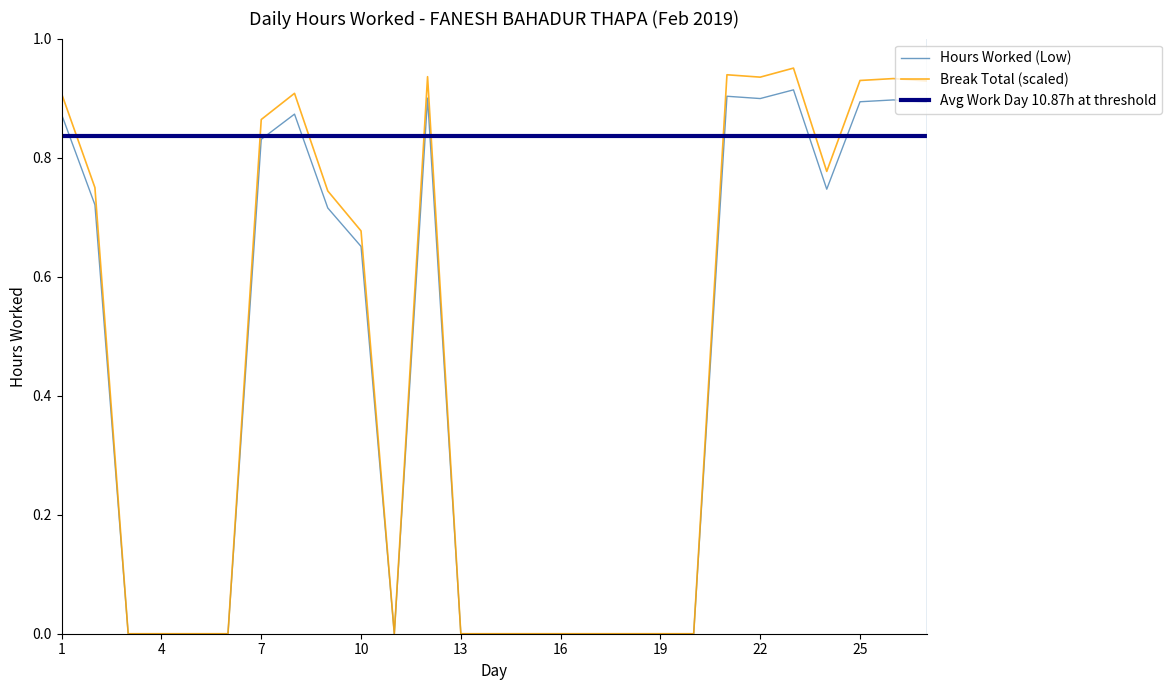

Which series has the largest range (max minus min)?

Break Total (scaled)